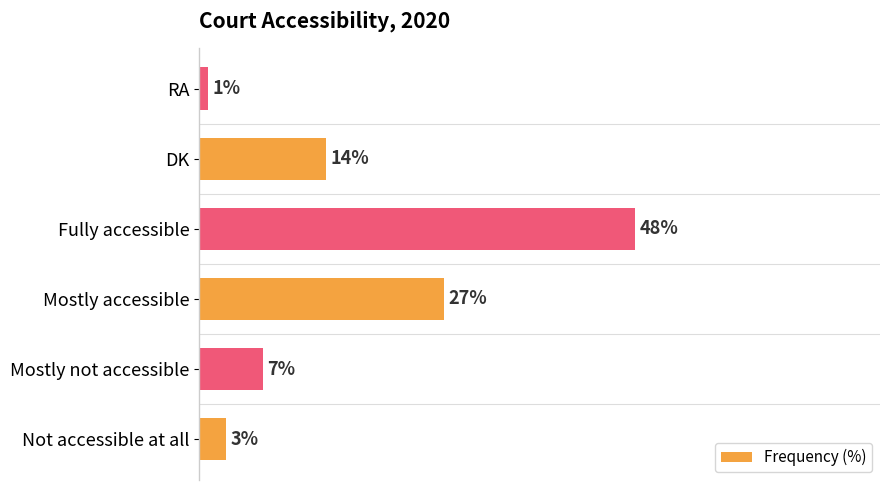

Are the bars horizontal?

Yes